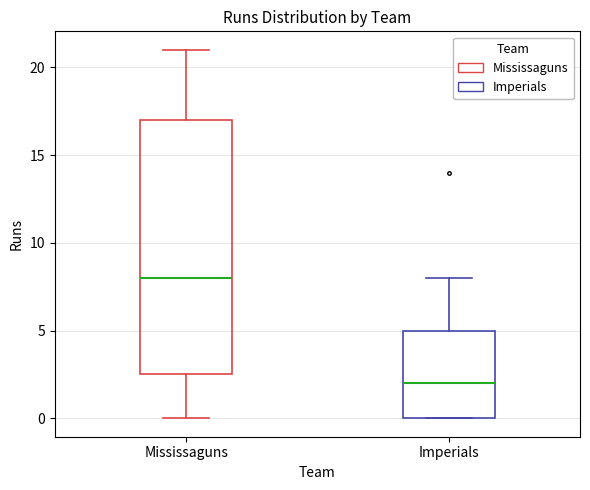

Where is the lower edge of the box for Mississaguns on the y-axis? The values are not printed on the chart, so give them approximately, as read against the axis.

2.5